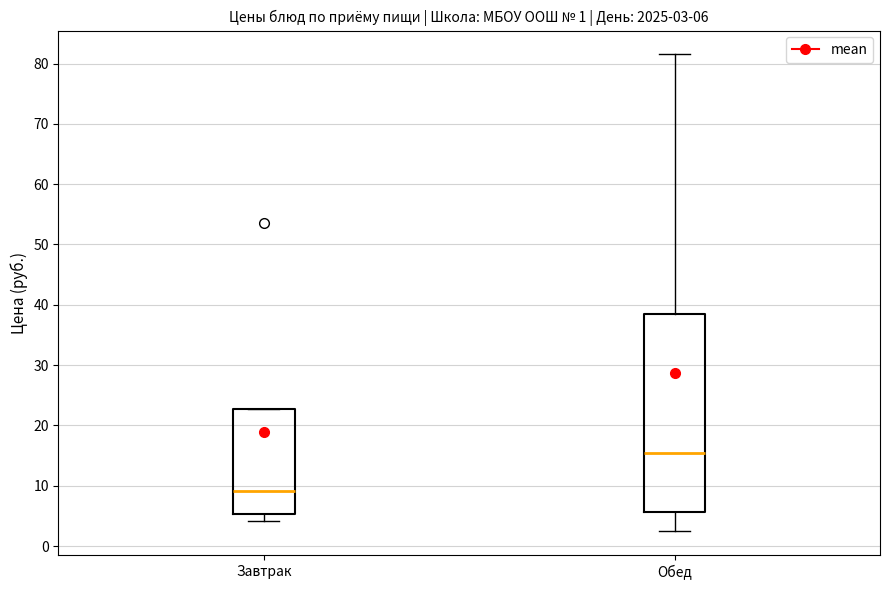

Which box is the tallest, from its lower edge to its upper edge?

Обед